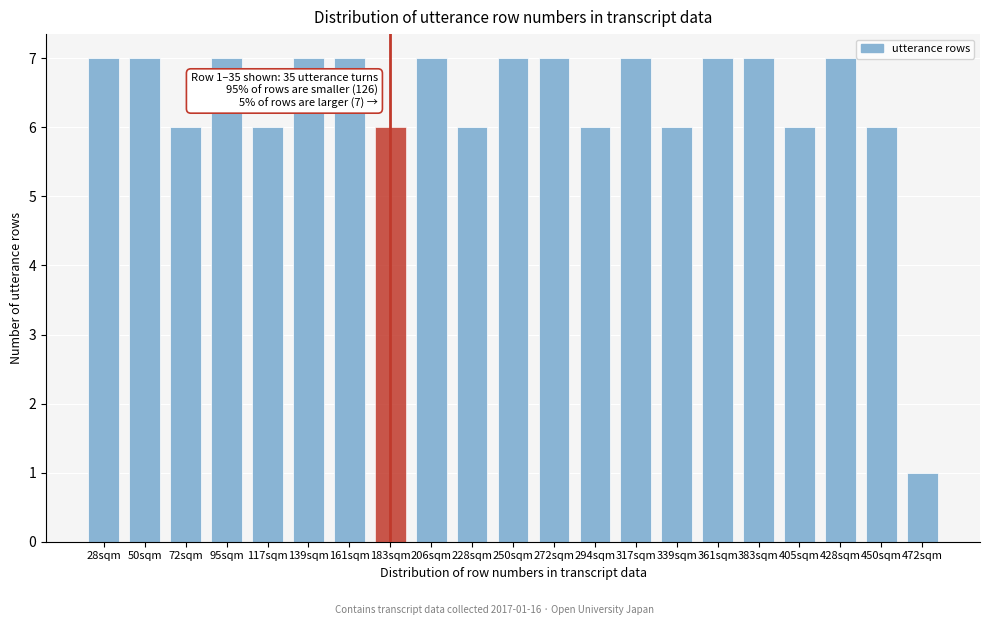

Reading left to right, list all the values displayed in this chart.

28sqm=7	50sqm=7	72sqm=6	95sqm=7	117sqm=6	139sqm=7	161sqm=7	183sqm=6	206sqm=7	228sqm=6	250sqm=7	272sqm=7	294sqm=6	317sqm=7	339sqm=6	361sqm=7	383sqm=7	405sqm=6	428sqm=7	450sqm=6	472sqm=1